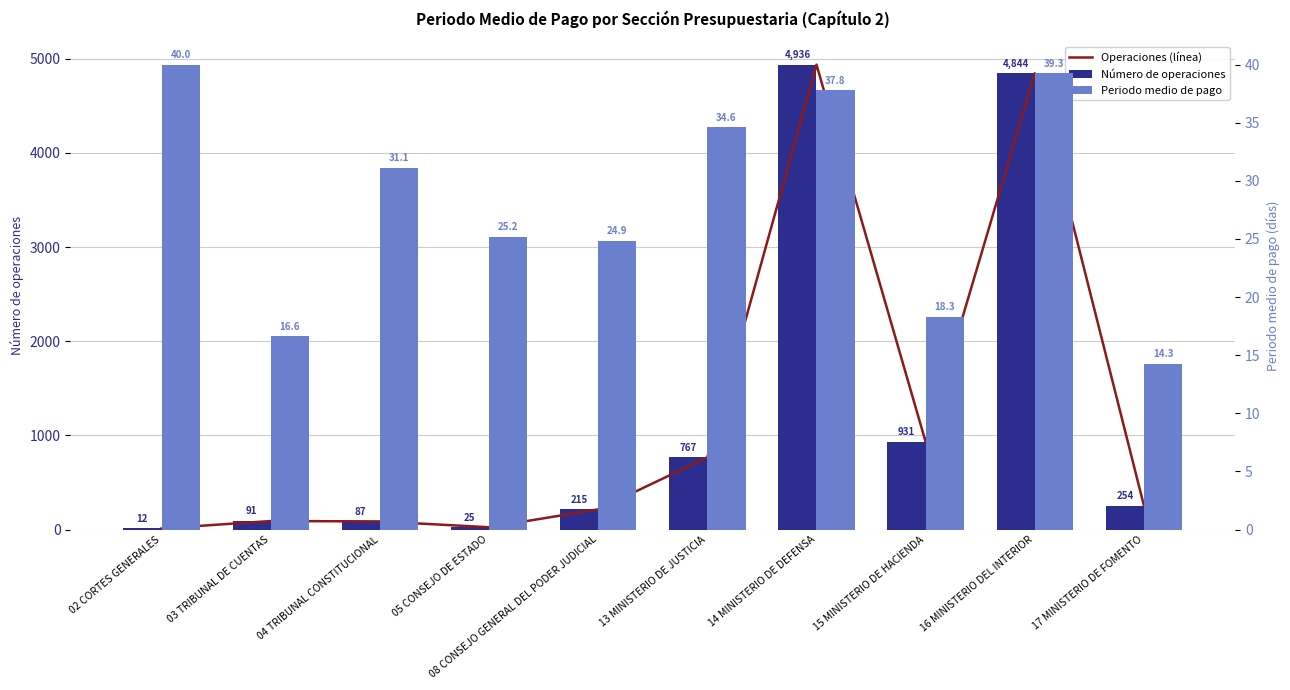

Reading left to right, extract all data points from this chart.

Operaciones (línea): 02 CORTES GENERALES=12.0	03 TRIBUNAL DE CUENTAS=91.0	04 TRIBUNAL CONSTITUCIONAL=87.0	05 CONSEJO DE ESTADO=25.0	08 CONSEJO GENERAL DEL PODER JUDICIAL=215.0	13 MINISTERIO DE JUSTICIA=767.0	14 MINISTERIO DE DEFENSA=4936.0	15 MINISTERIO DE HACIENDA=931.0	16 MINISTERIO DEL INTERIOR=4844.0	17 MINISTERIO DE FOMENTO=254.0
Número de operaciones: 02 CORTES GENERALES=12.0	03 TRIBUNAL DE CUENTAS=91.0	04 TRIBUNAL CONSTITUCIONAL=87.0	05 CONSEJO DE ESTADO=25.0	08 CONSEJO GENERAL DEL PODER JUDICIAL=215.0	13 MINISTERIO DE JUSTICIA=767.0	14 MINISTERIO DE DEFENSA=4936.0	15 MINISTERIO DE HACIENDA=931.0	16 MINISTERIO DEL INTERIOR=4844.0	17 MINISTERIO DE FOMENTO=254.0
Periodo medio de pago: 02 CORTES GENERALES=40.0	03 TRIBUNAL DE CUENTAS=16.6	04 TRIBUNAL CONSTITUCIONAL=31.1	05 CONSEJO DE ESTADO=25.2	08 CONSEJO GENERAL DEL PODER JUDICIAL=24.9	13 MINISTERIO DE JUSTICIA=34.6	14 MINISTERIO DE DEFENSA=37.8	15 MINISTERIO DE HACIENDA=18.3	16 MINISTERIO DEL INTERIOR=39.3	17 MINISTERIO DE FOMENTO=14.3